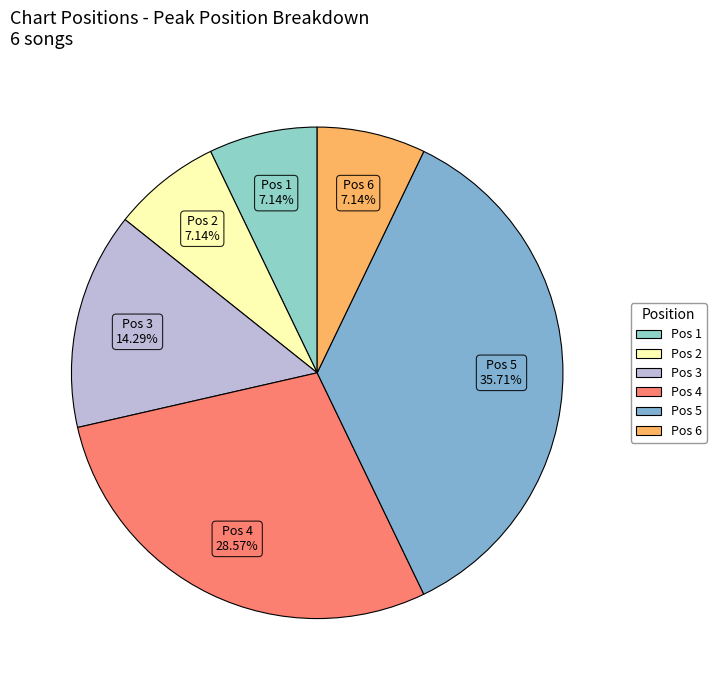

Count the number of slices in the pie.

6